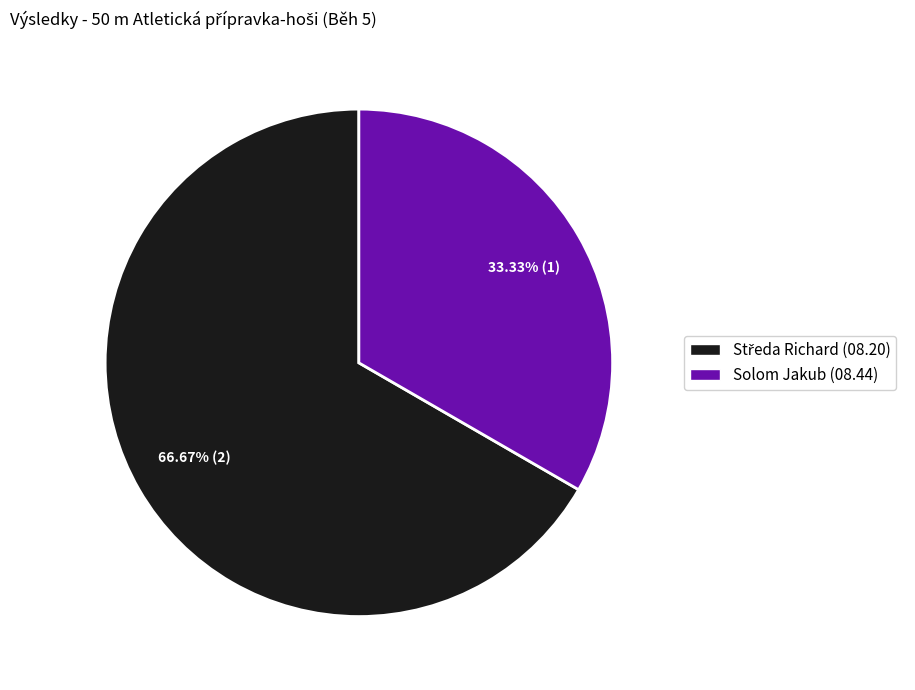

Is there a majority slice in this chart?

Yes